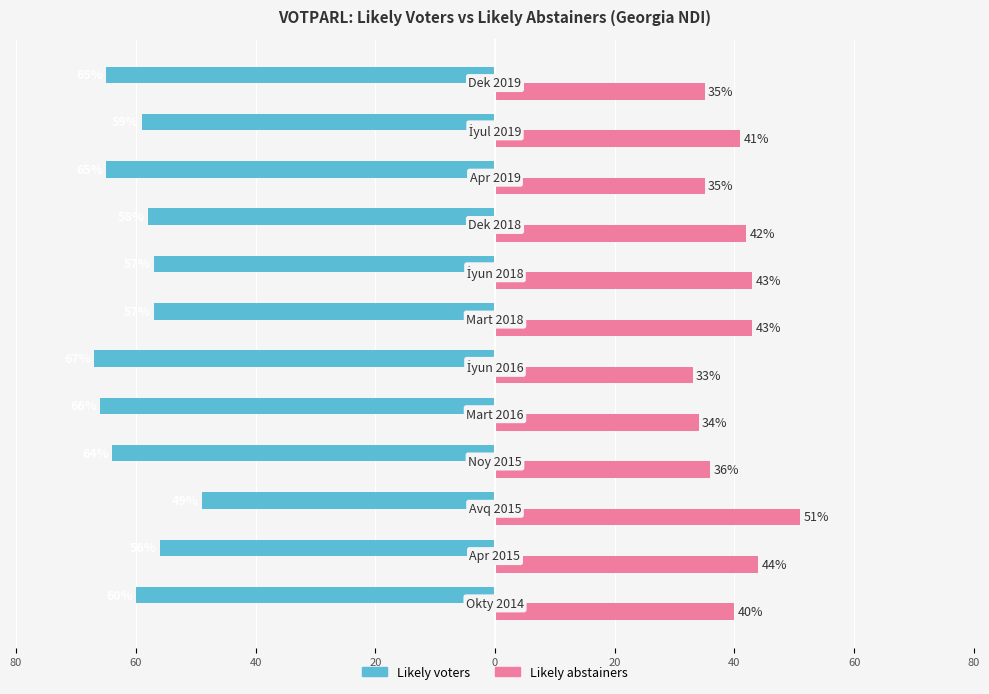

Which series has the widest spread of values?

Likely voters